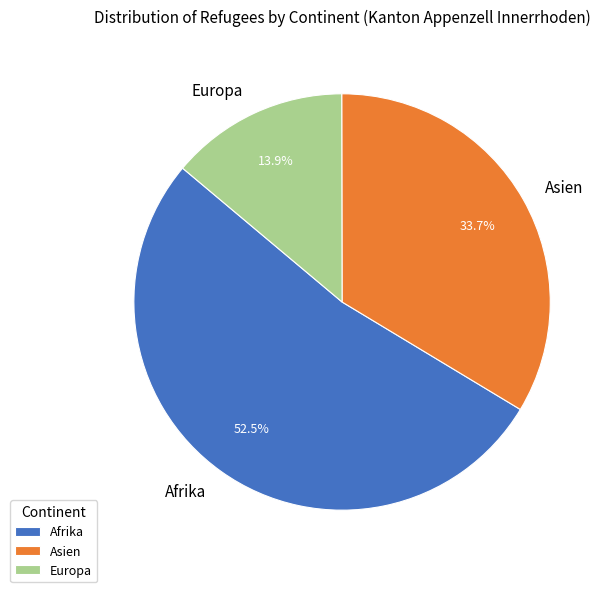

Rank the categories by value from highest to lowest.

Afrika, Asien, Europa